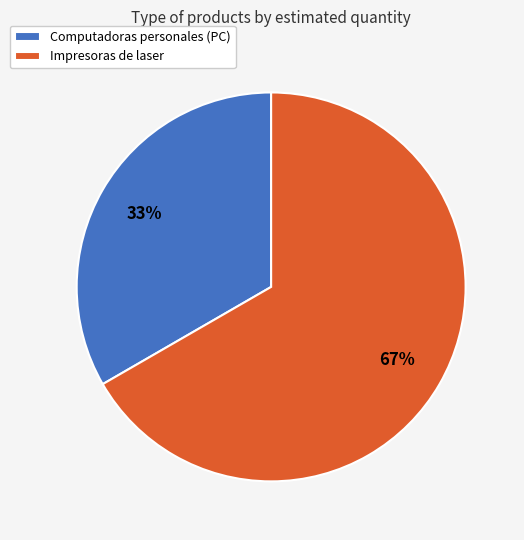

True or false: Impresoras de laser accounts for 67% of the total.

True